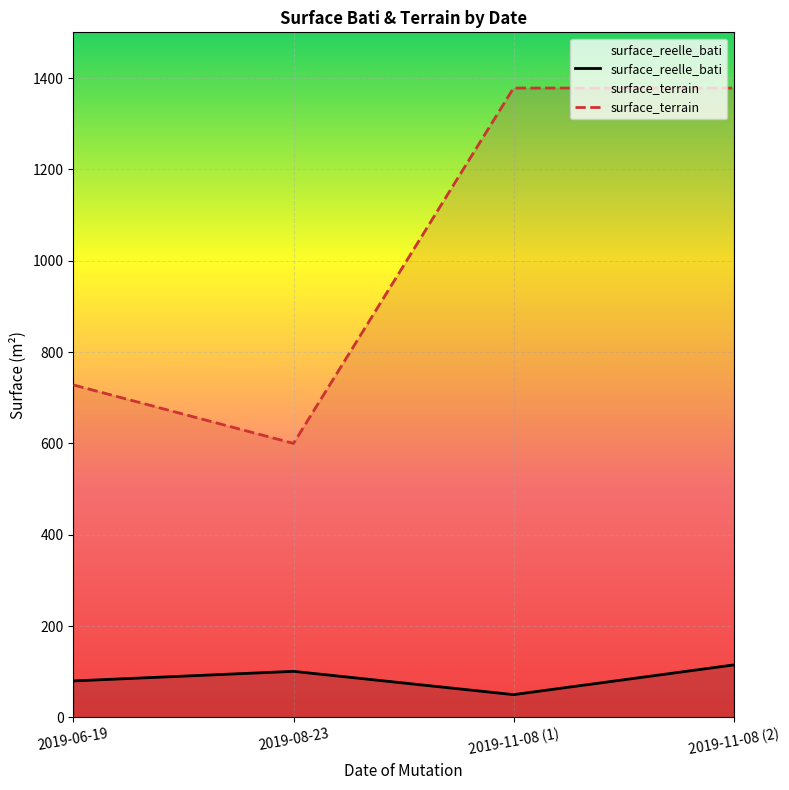

How many lines are shown in the chart?

2